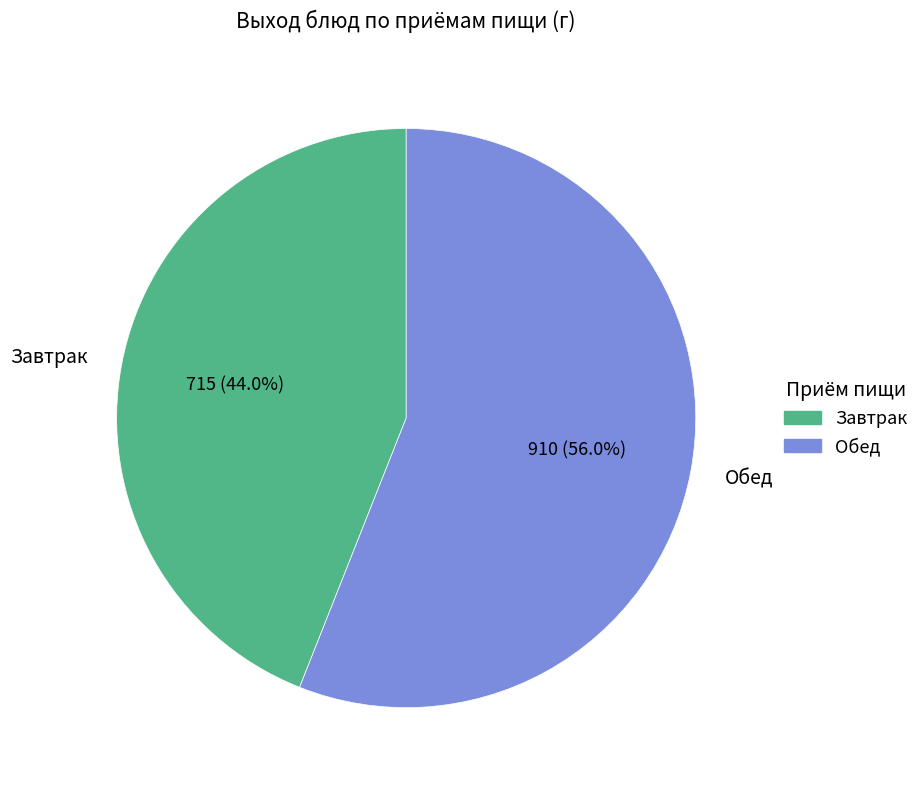

What is the largest slice in the pie chart?

Обед